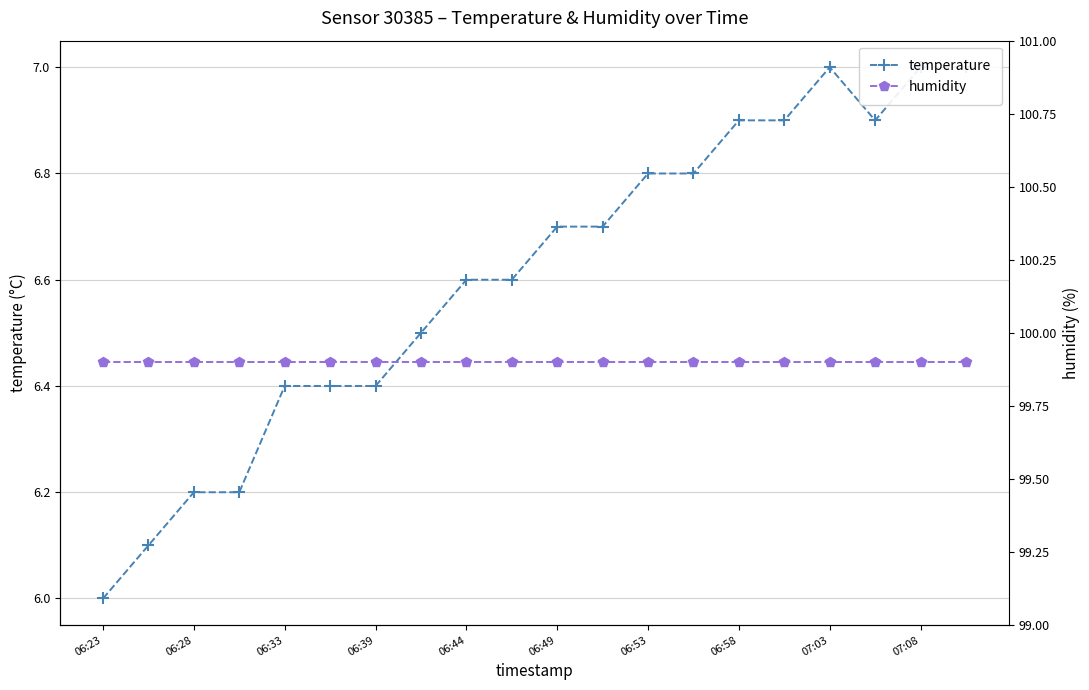

Rank the series by their average value, from highest to lowest.

humidity, temperature